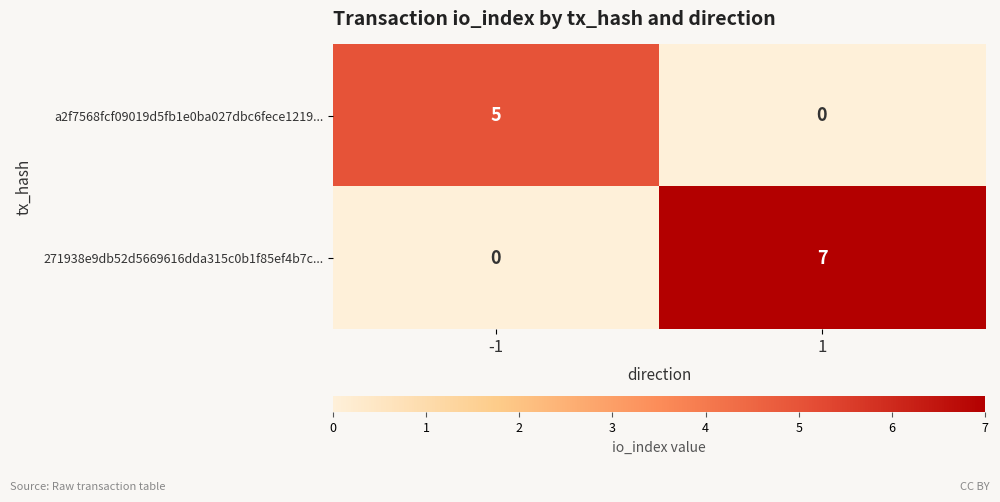

What is the highest value of the 271938e9db52d5669616dda315c0b1f85ef4b7c... series?

7